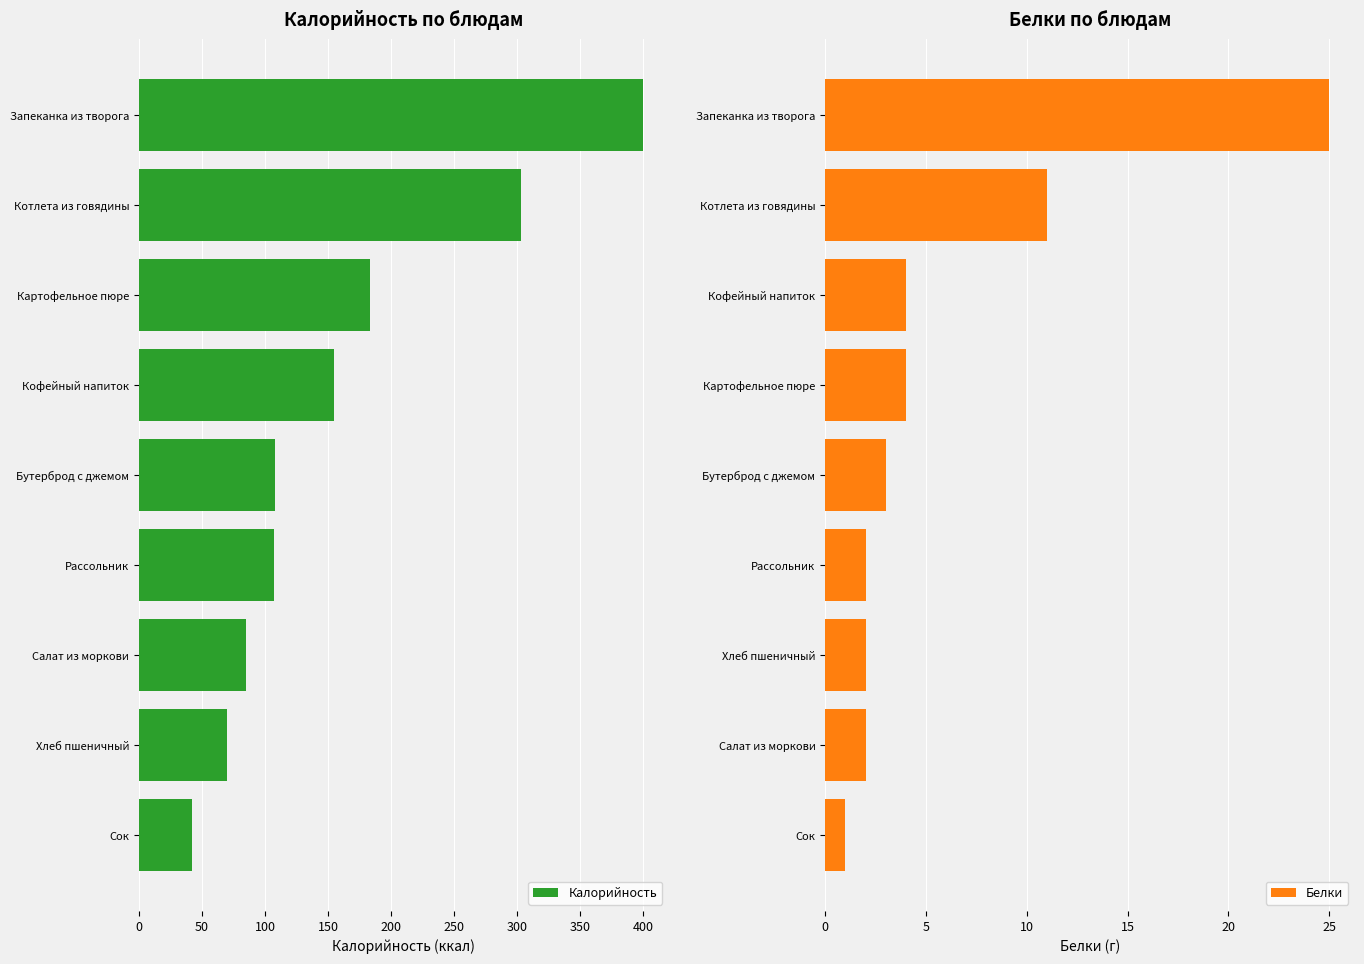

How many data points in Калорийность are above 108?

4